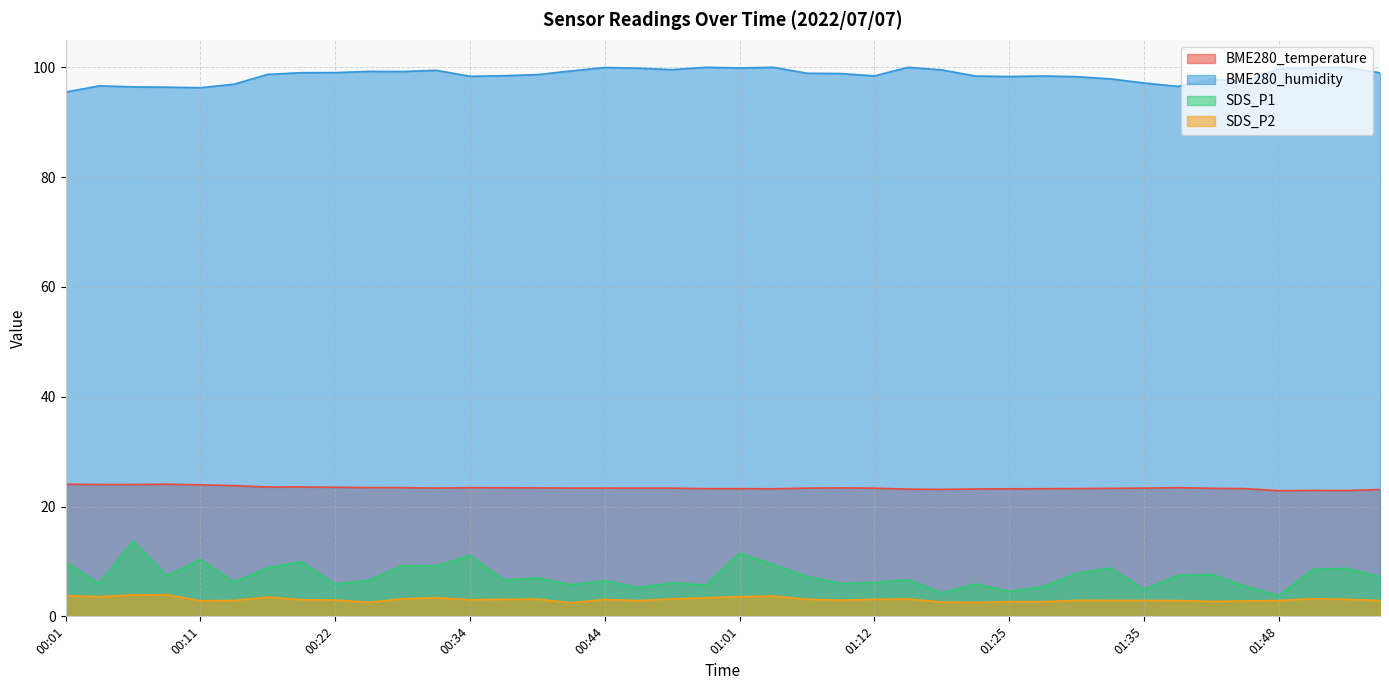

True or false: SDS_P1 and SDS_P2 cross at least once.

False